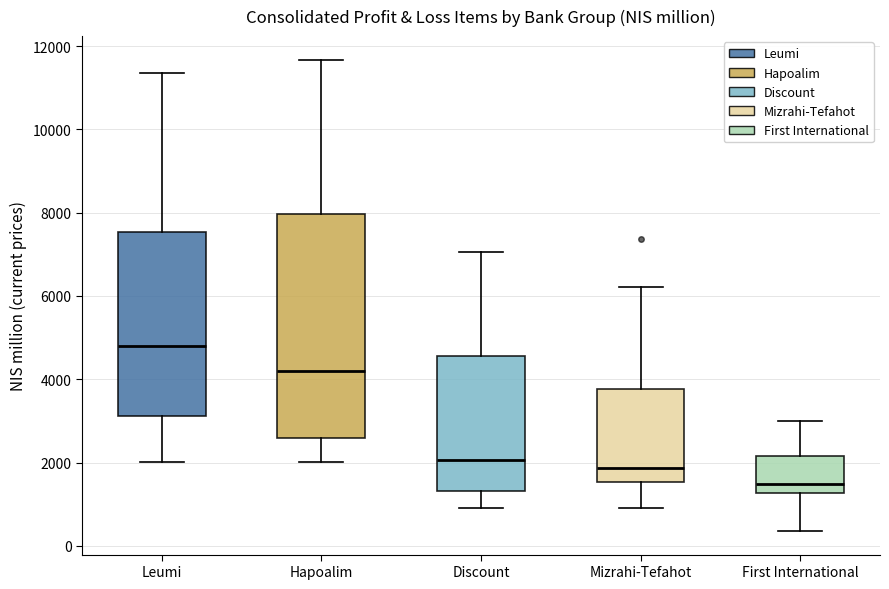

Where is the lower edge of the box for Discount on the y-axis? The values are not printed on the chart, so give them approximately, as read against the axis.

1400